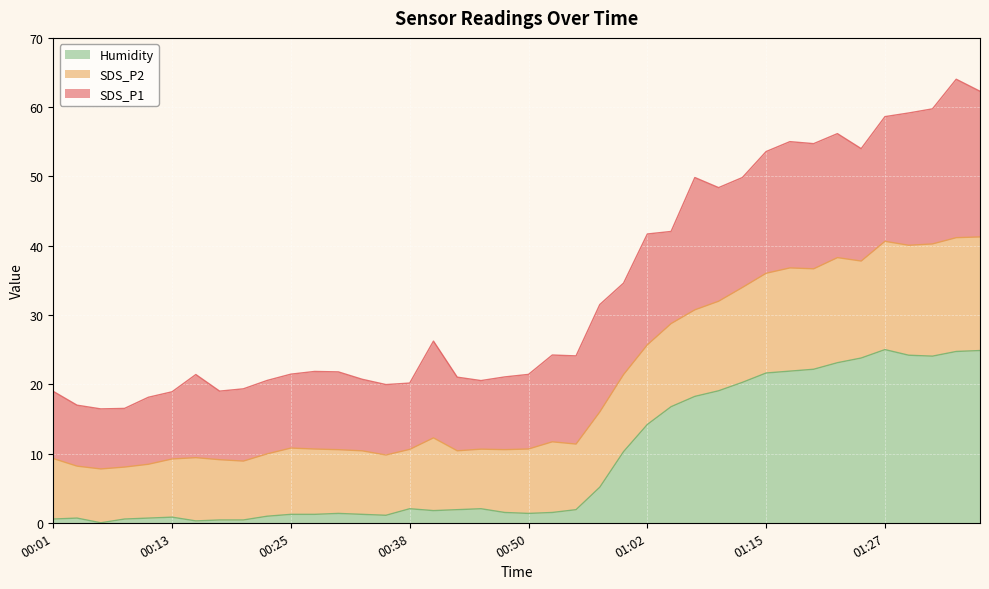

At which category is the sum across all series the highest?

01:34